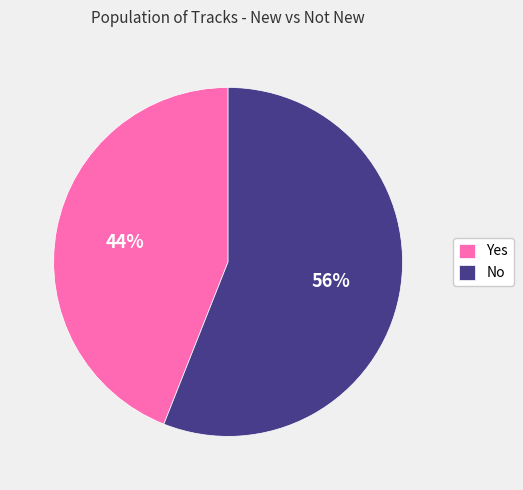

Count the number of slices in the pie.

2